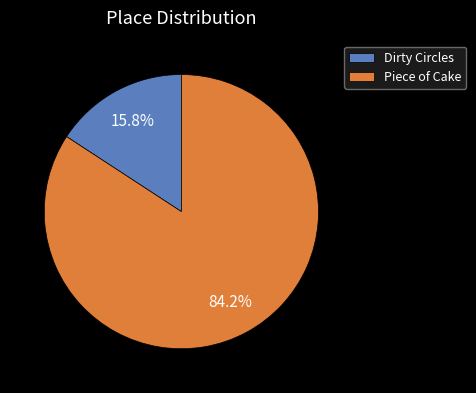

To the nearest percent, what is the difference between the Dirty Circles and Piece of Cake slice percentages?

68%